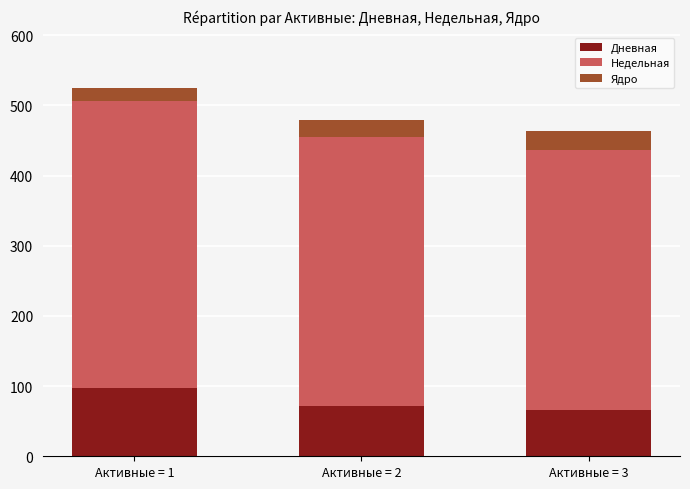

What is the minimum value for Дневная?

66